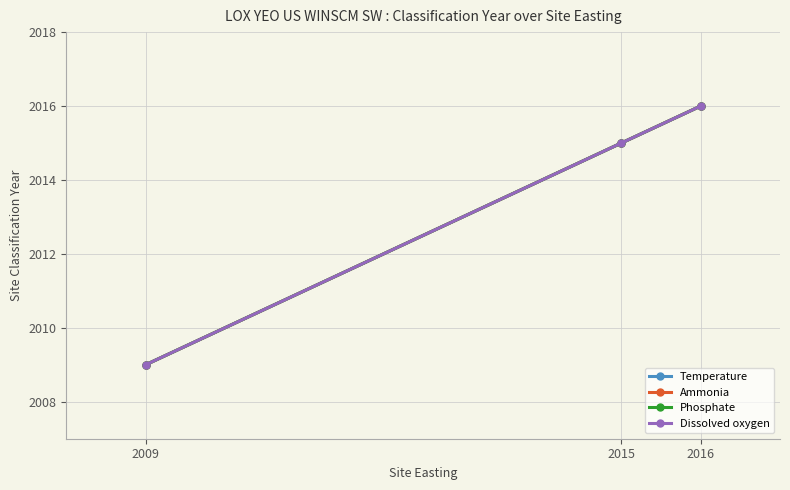

What is the average value of the Phosphate series?

2013